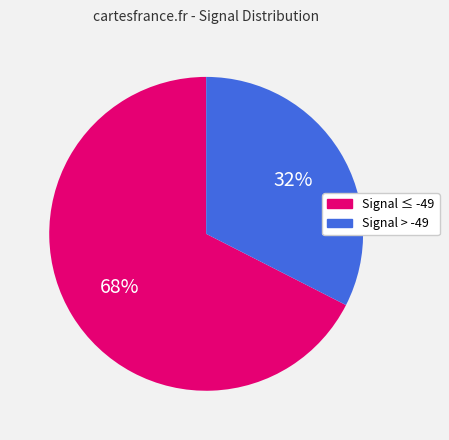

Rank the categories by value from highest to lowest.

Signal ≤ -49, Signal > -49